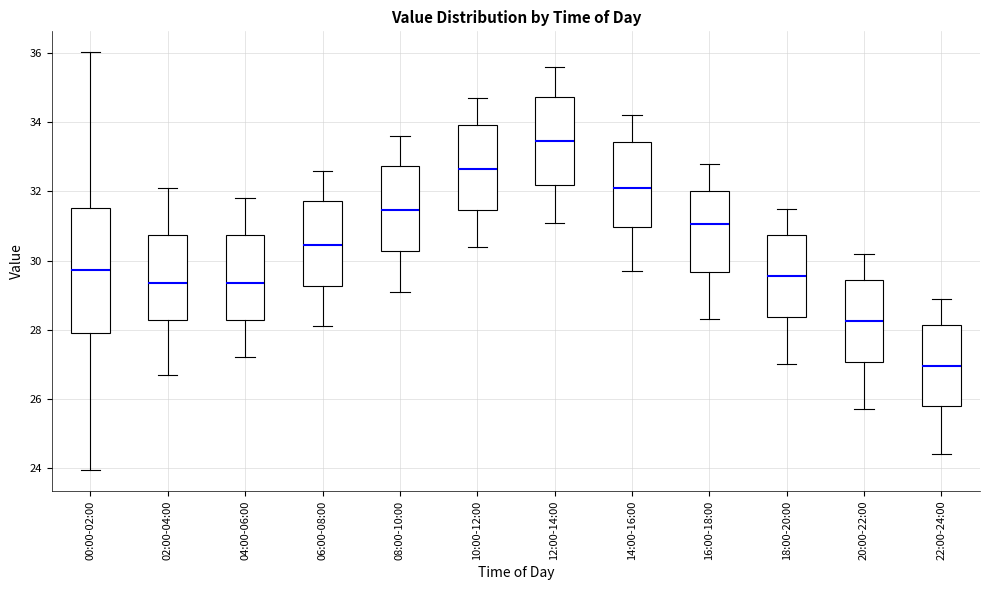

Reading left to right, read every box against the y-axis: the position of its median line, the range the box covers, and the ends of its whiskers. The values are not printed on the chart, so give them approximately, as read against the axis.

00:00-02:00: median 29.8, box 28.0 to 31.6, whiskers 24.0 to 36.0
02:00-04:00: median 29.4, box 28.2 to 30.8, whiskers 26.8 to 32.2
04:00-06:00: median 29.4, box 28.2 to 30.8, whiskers 27.2 to 31.8
06:00-08:00: median 30.4, box 29.2 to 31.8, whiskers 28.2 to 32.6
08:00-10:00: median 31.4, box 30.2 to 32.8, whiskers 29.2 to 33.6
10:00-12:00: median 32.6, box 31.4 to 34.0, whiskers 30.4 to 34.8
12:00-14:00: median 33.4, box 32.2 to 34.8, whiskers 31.2 to 35.6
14:00-16:00: median 32.2, box 31.0 to 33.4, whiskers 29.8 to 34.2
16:00-18:00: median 31.0, box 29.6 to 32.0, whiskers 28.4 to 32.8
18:00-20:00: median 29.6, box 28.4 to 30.8, whiskers 27.0 to 31.6
20:00-22:00: median 28.2, box 27.0 to 29.4, whiskers 25.8 to 30.2
22:00-24:00: median 27.0, box 25.8 to 28.2, whiskers 24.4 to 29.0